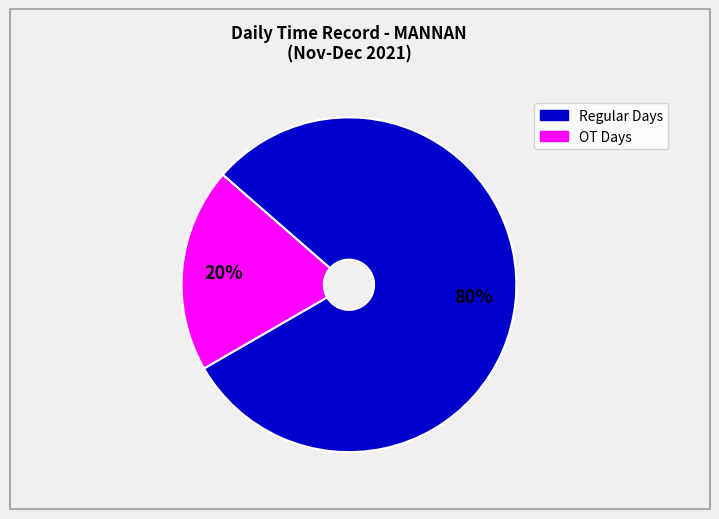

Does any single category account for the majority?

Yes